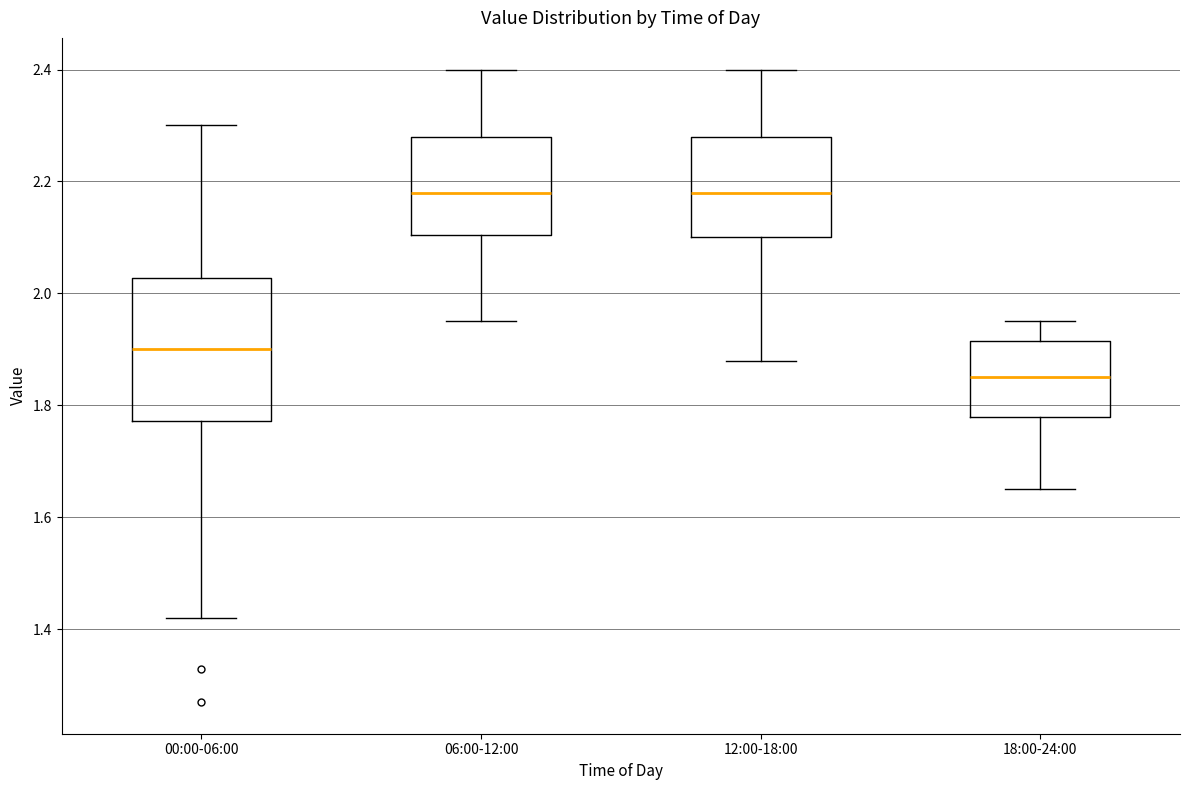

Reading left to right, transcribe this box plot: for each box, give where its median line is, the range the box spans, and where its two whiskers end, as read against the y-axis. The values are not printed on the chart, so give them approximately, as read against the axis.

00:00-06:00: median 1.90, box 1.78 to 2.02, whiskers 1.42 to 2.30
06:00-12:00: median 2.18, box 2.10 to 2.28, whiskers 1.96 to 2.40
12:00-18:00: median 2.18, box 2.10 to 2.28, whiskers 1.88 to 2.40
18:00-24:00: median 1.86, box 1.78 to 1.92, whiskers 1.66 to 1.96